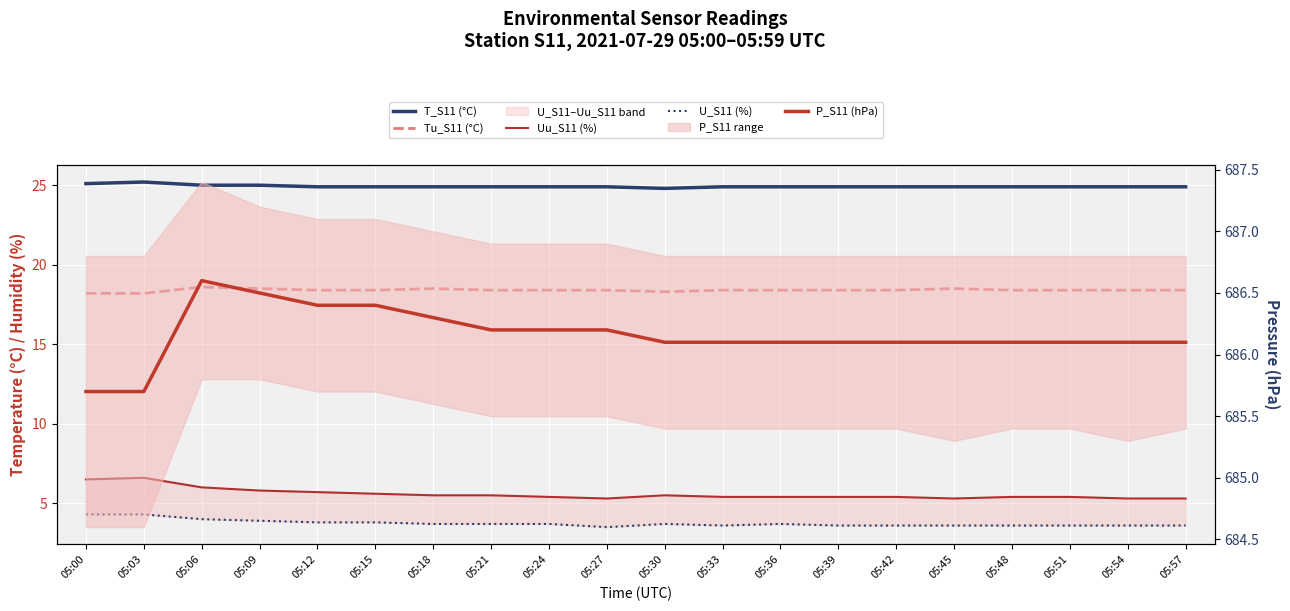

Reading left to right, extract all data points from this chart.

T_S11 (°C): 25.1	25.2	25.0	25.0	24.9	24.9	24.9	24.9	24.9	24.9	24.8	24.9	24.9	24.9	24.9	24.9	24.9	24.9	24.9	24.9
Tu_S11 (°C): 18.2	18.2	18.6	18.5	18.4	18.4	18.5	18.4	18.4	18.4	18.3	18.4	18.4	18.4	18.4	18.5	18.4	18.4	18.4	18.4
Uu_S11 (%): 6.5	6.6	6.0	5.8	5.7	5.6	5.5	5.5	5.4	5.3	5.5	5.4	5.4	5.4	5.4	5.3	5.4	5.4	5.3	5.3
U_S11 (%): 4.3	4.3	4.0	3.9	3.8	3.8	3.7	3.7	3.7	3.5	3.7	3.6	3.7	3.6	3.6	3.6	3.6	3.6	3.6	3.6
P_S11 (hPa): 685.7	685.7	686.6	686.5	686.4	686.4	686.3	686.2	686.2	686.2	686.1	686.1	686.1	686.1	686.1	686.1	686.1	686.1	686.1	686.1